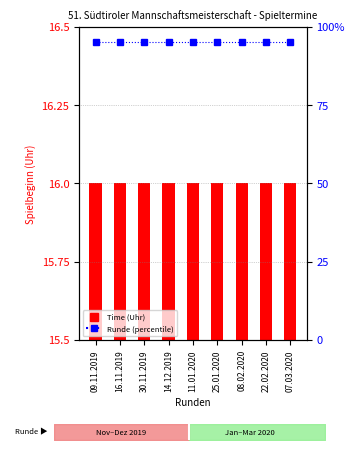

What is the minimum value for Time (Uhr)?

16.0